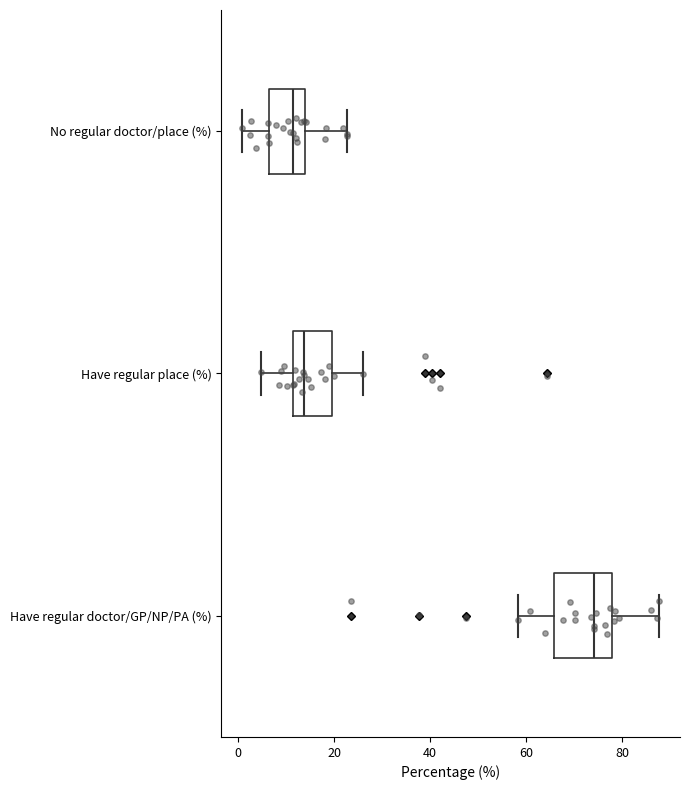

Where is the left edge of the box for Have regular doctor/GP/NP/PA (%) on the x-axis? The values are not printed on the chart, so give them approximately, as read against the axis.

66